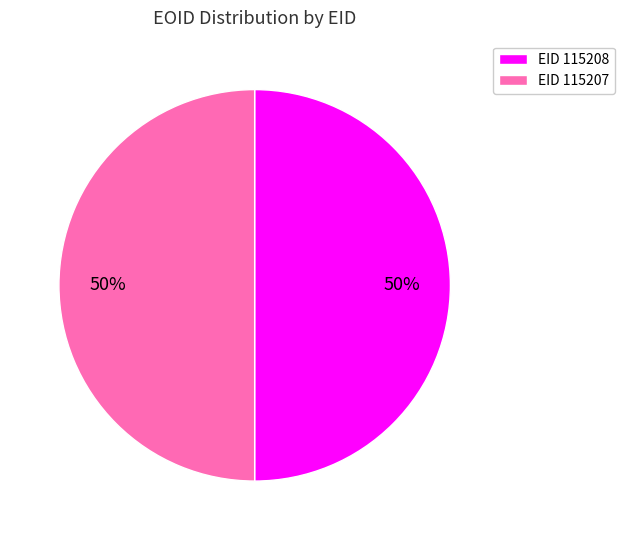

To the nearest percent, what is the average slice percentage?

50%